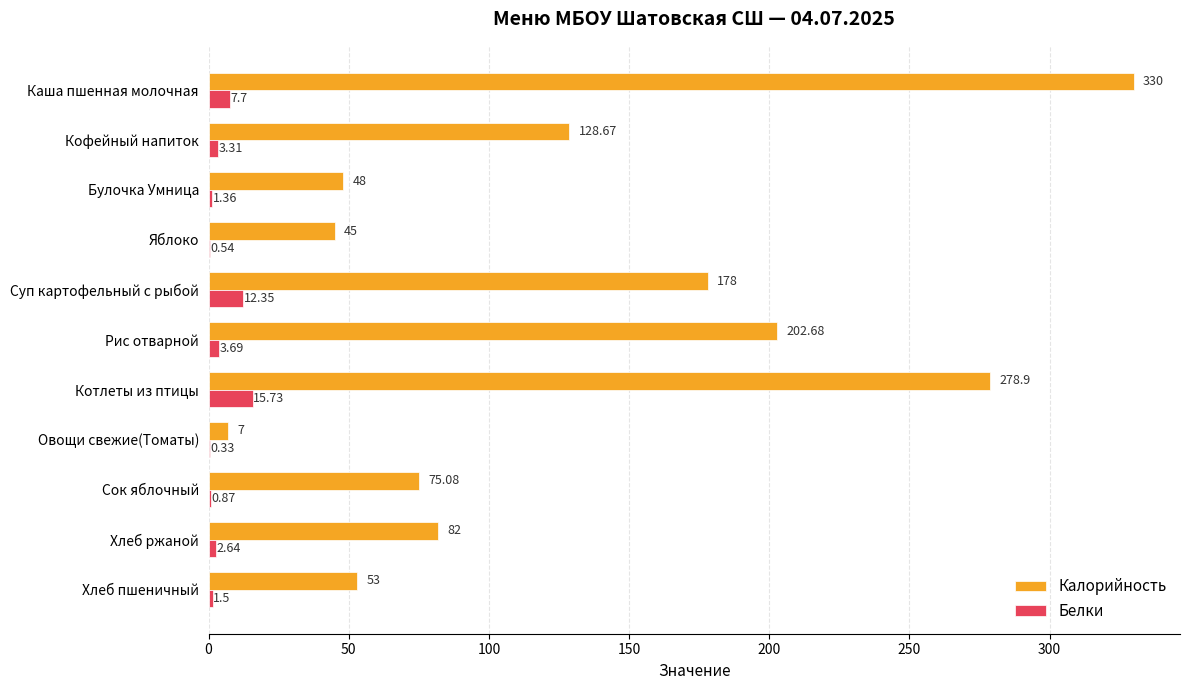

Count the number of categories in the chart.

11